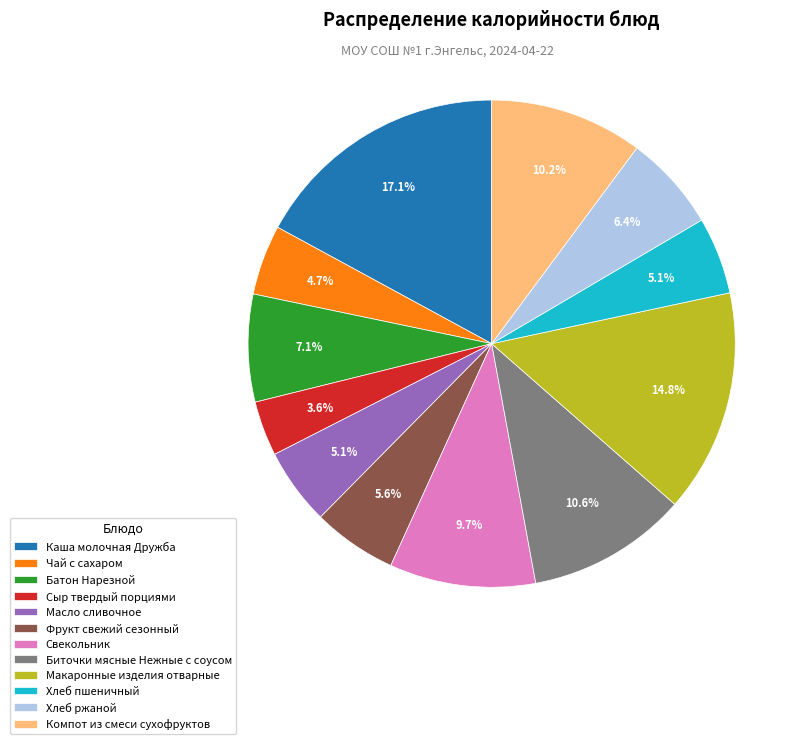

How many segments does this pie chart have?

12